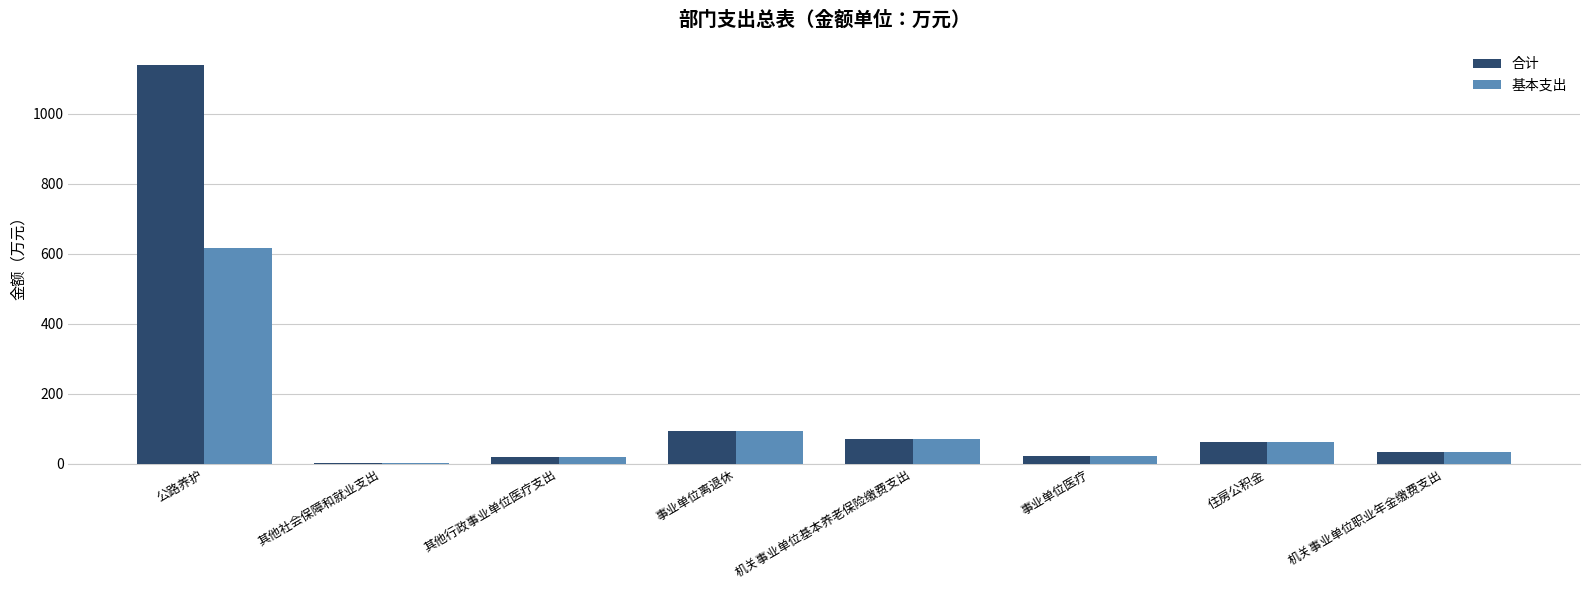

What is the maximum value for 合计?

1140.4